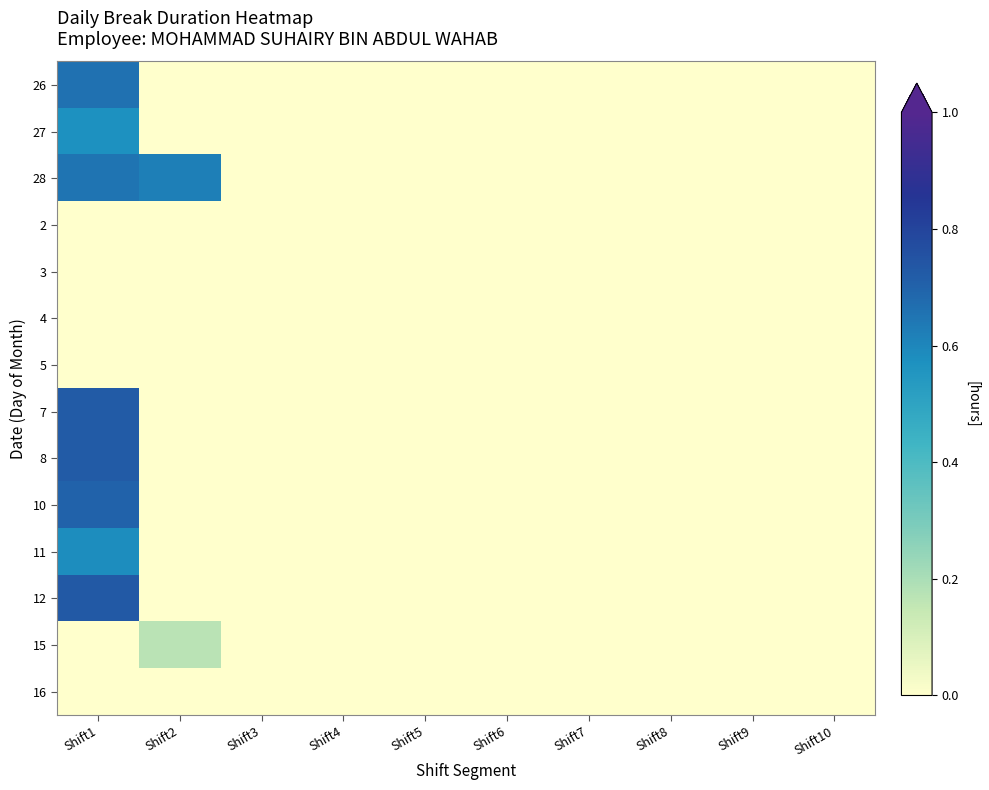

Which has a higher value, Shift6 or Shift10?

Shift6